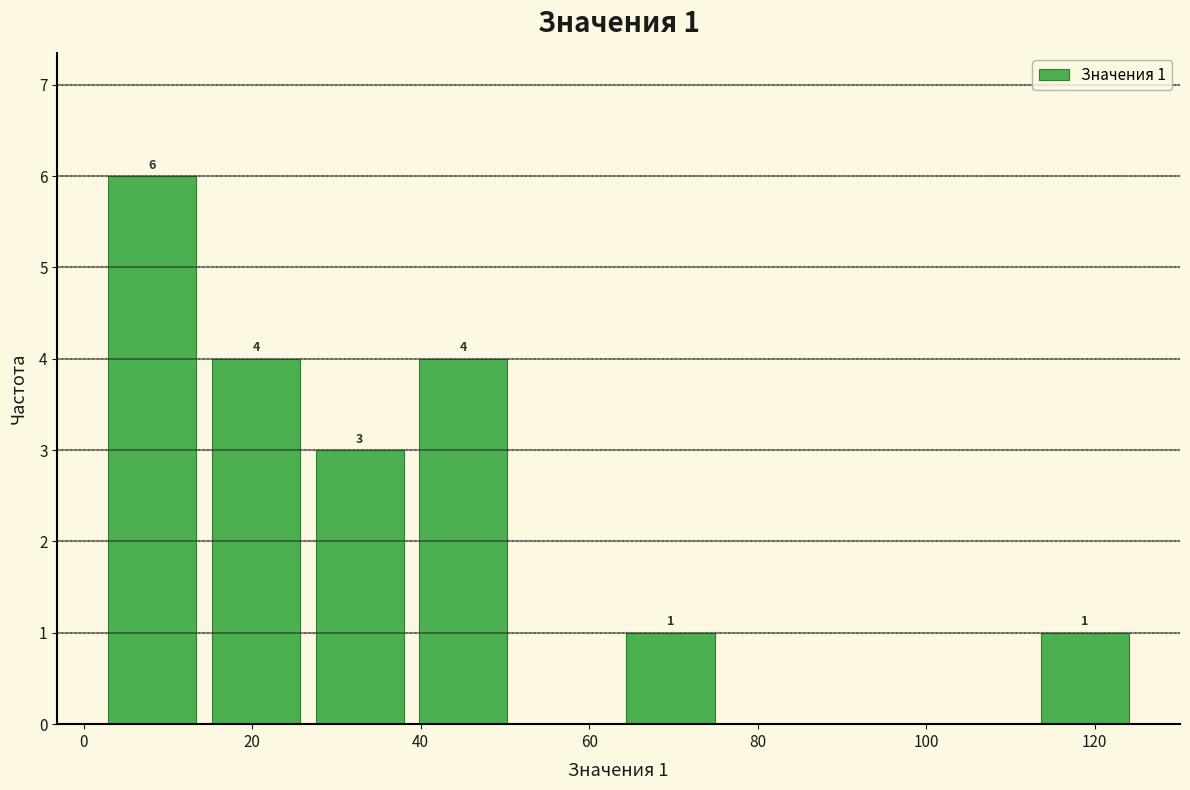

Over which range of the x-axis is the bar tallest?

2 to 14